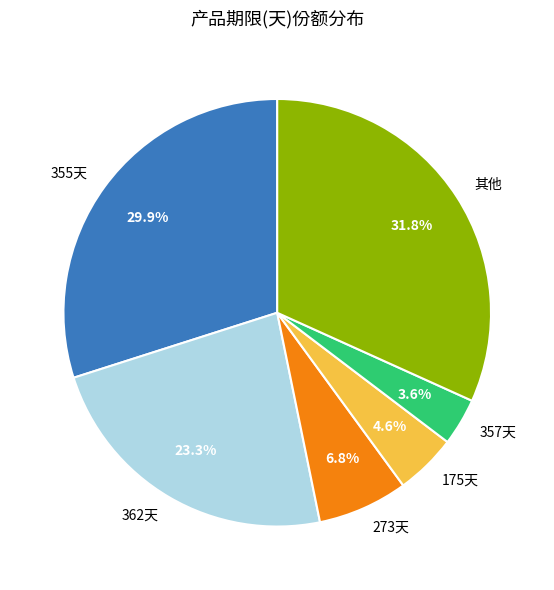

To the nearest percent, what is the average slice percentage?

17%